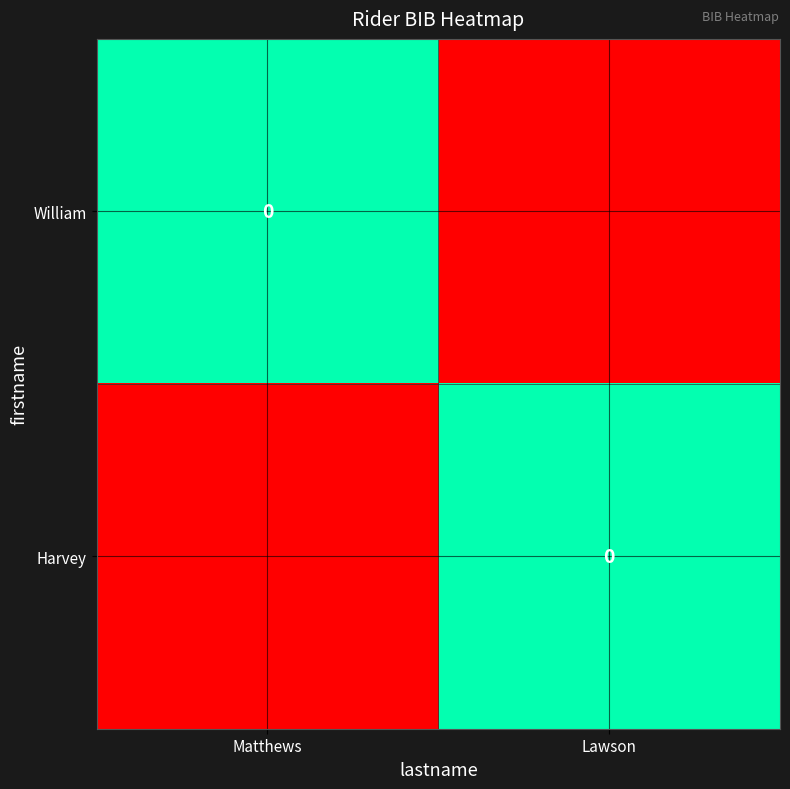

What is the lowest value of the Harvey series?

-1